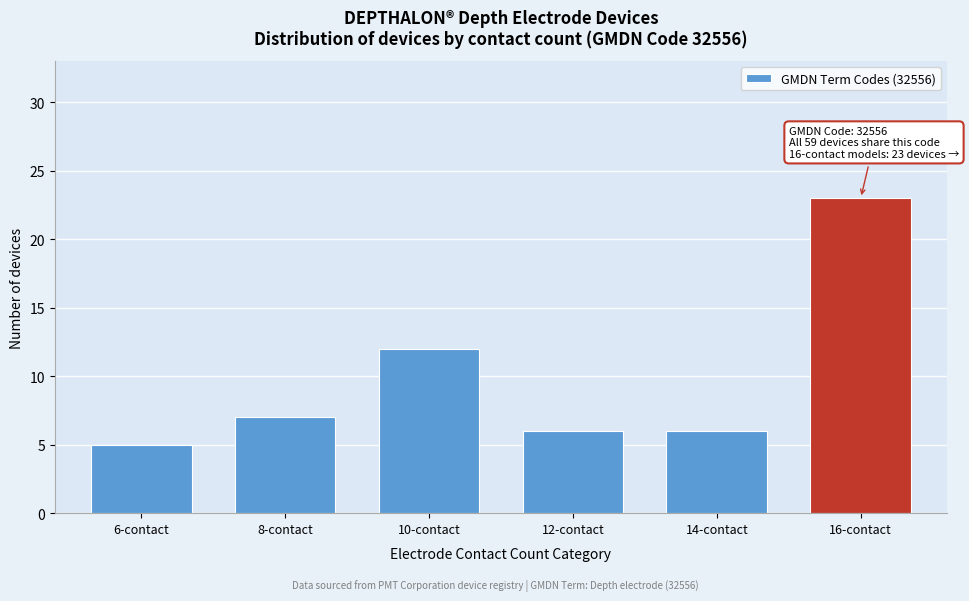

Reading left to right, extract all data points from this chart.

5	7	12	6	6	23